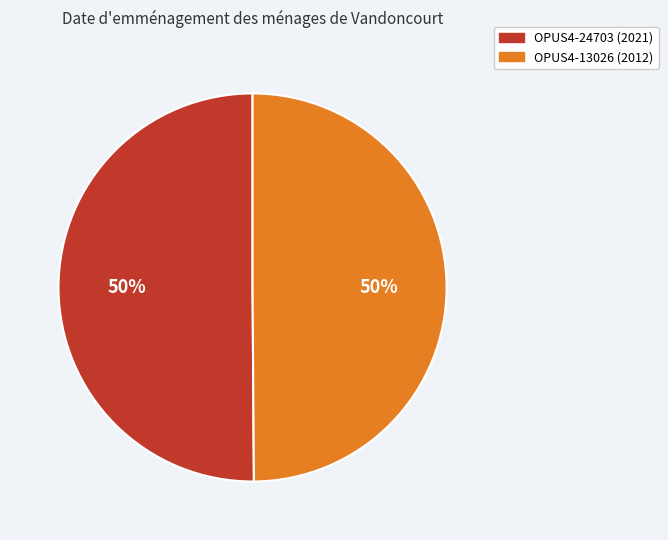

To the nearest percent, what is the combined percentage of OPUS4-24703 and OPUS4-13026?

100%